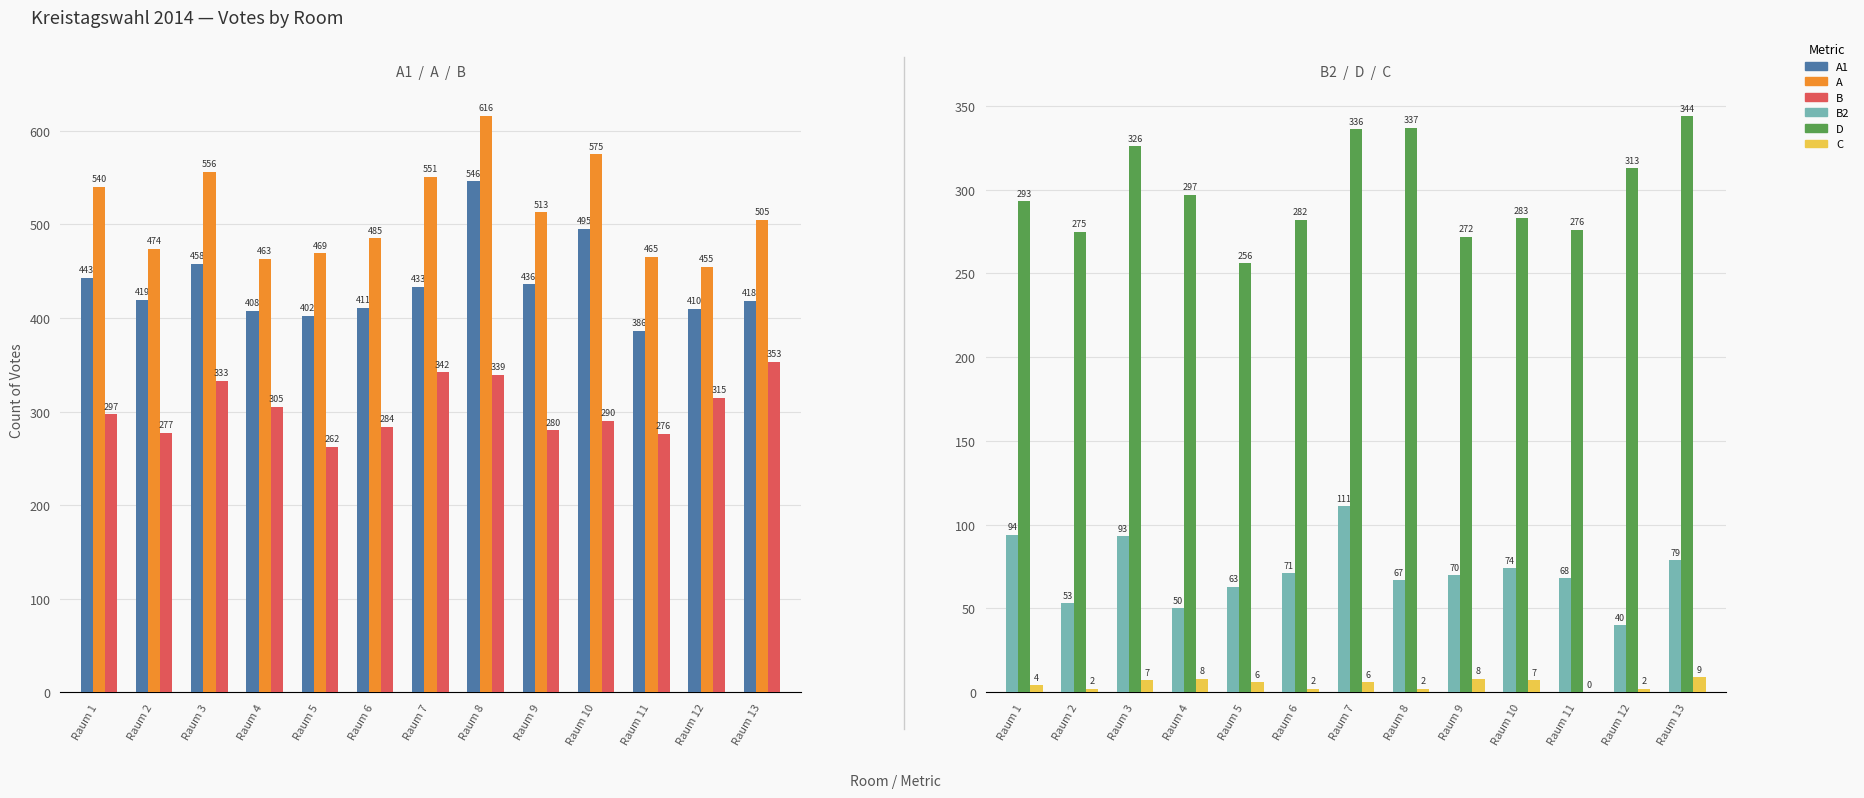

At which category is the sum across all series the highest?

Raum 8